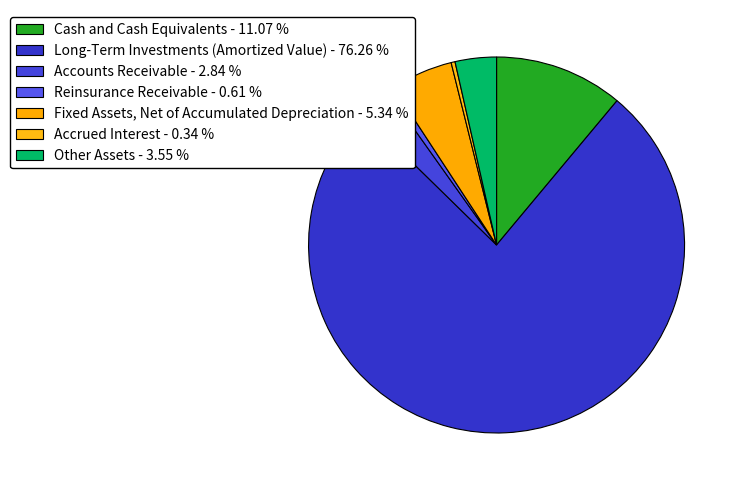

Which has a higher value, Accrued Interest or Fixed Assets, Net of Accumulated Depreciation?

Fixed Assets, Net of Accumulated Depreciation